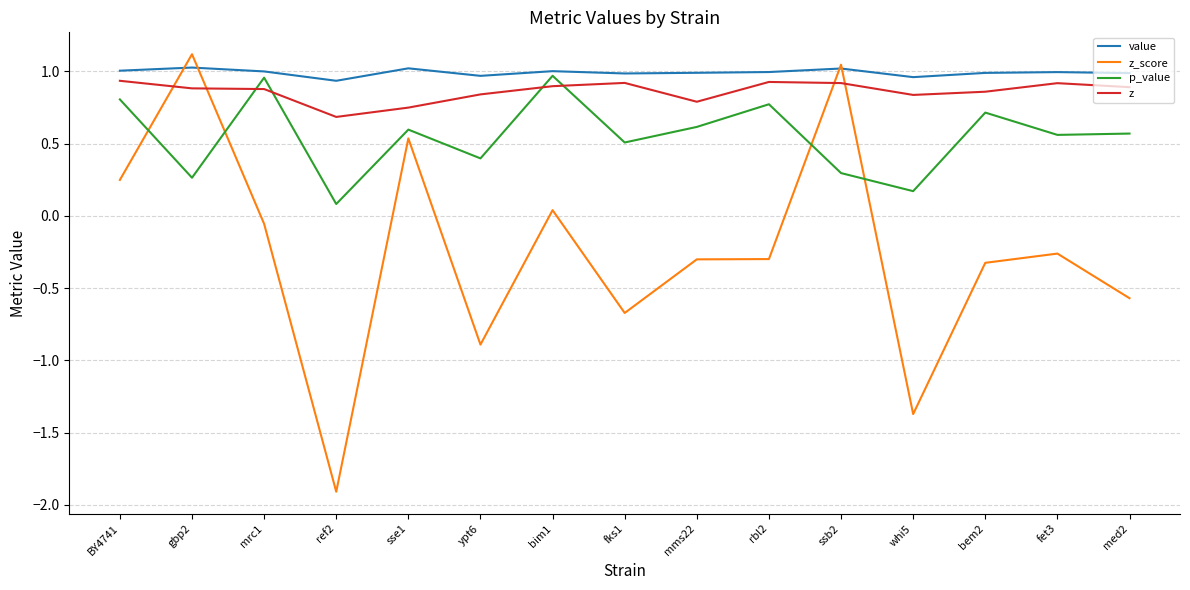

How many intersections are there between p_value and z_score?

4